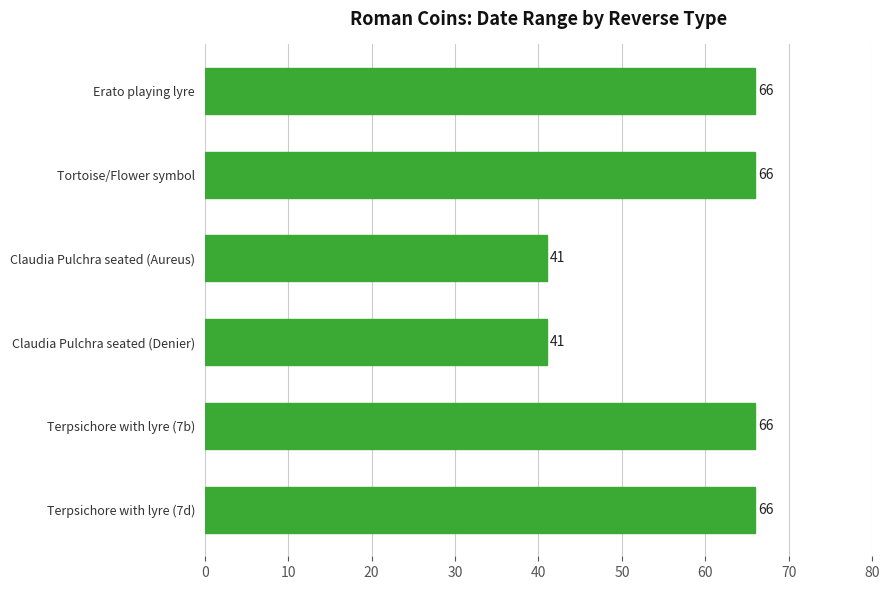

Does the chart contain stacked bars?

No